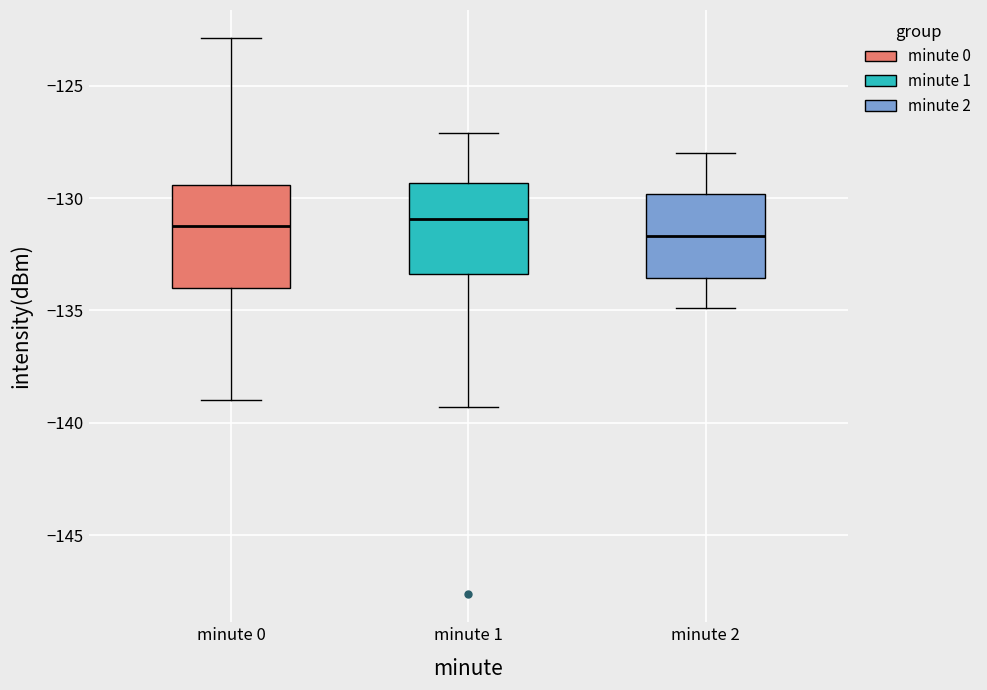

Where does the upper whisker of the box for minute 0 end on the y-axis? The values are not printed on the chart, so give them approximately, as read against the axis.

-123.0